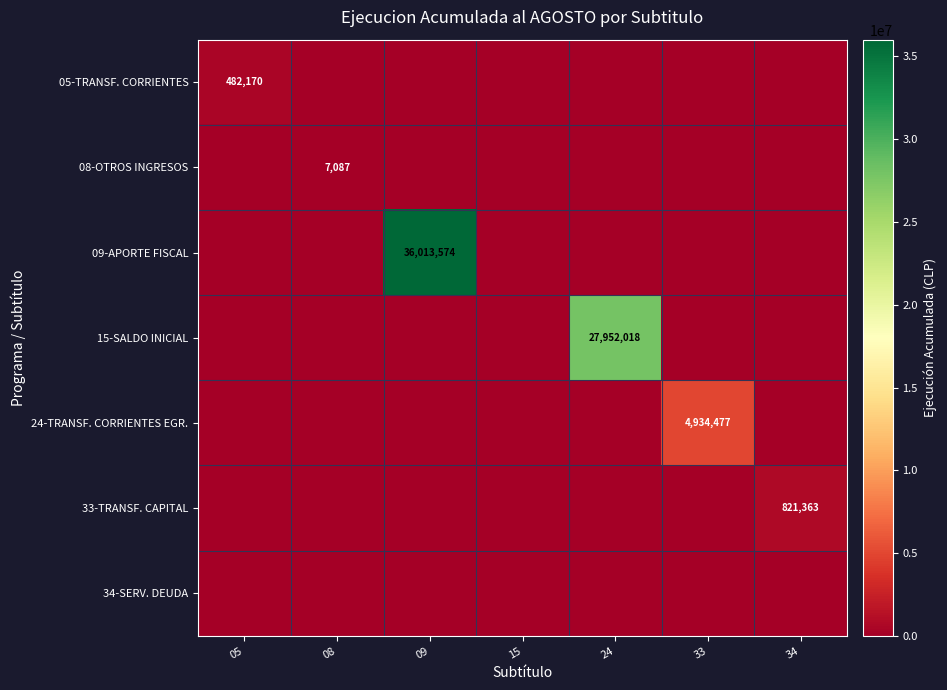

The 09-APORTE FISCAL series shows 47119613 at 09. True or false?

False